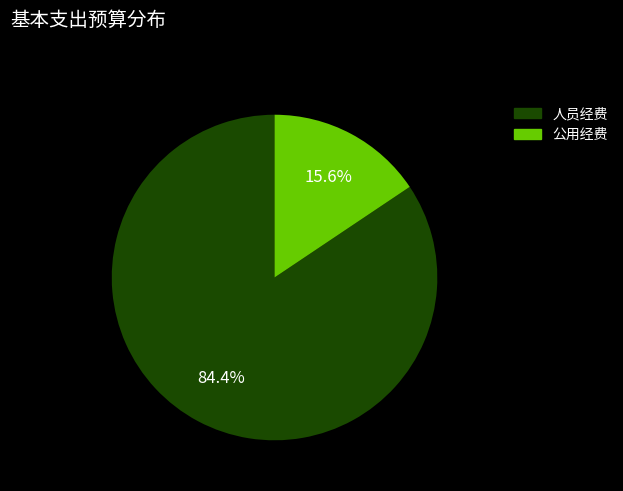

To the nearest percent, what portion does 公用经费 represent?

16%